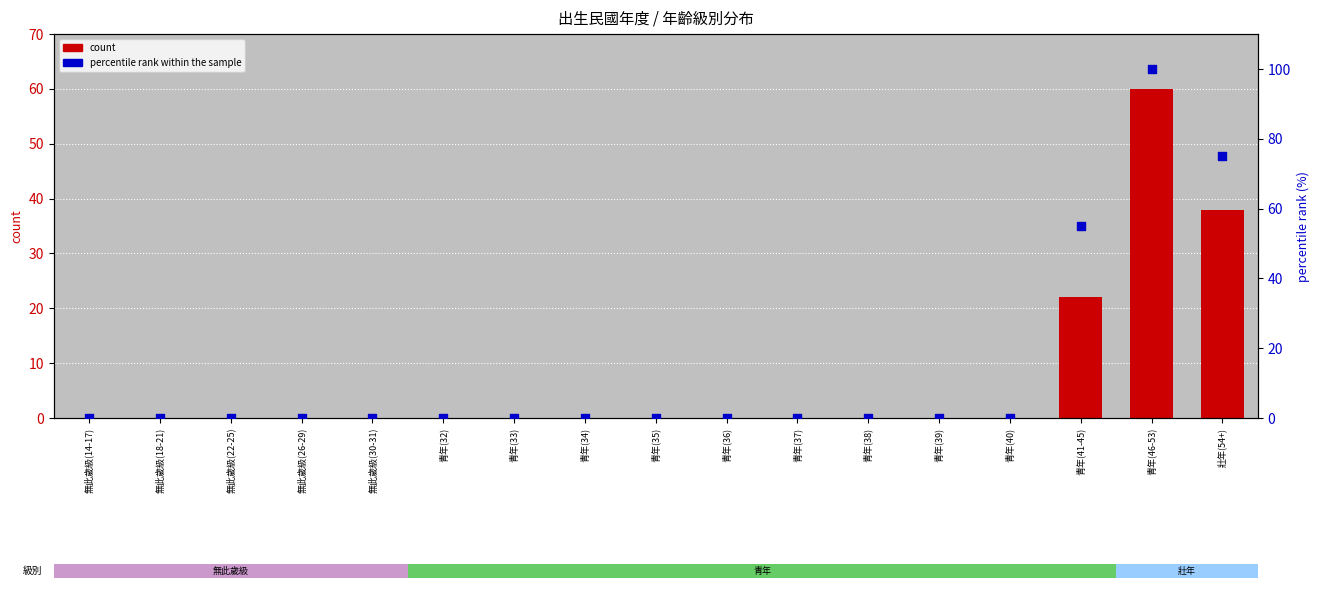

Which series reaches the minimum Y coordinate?

count